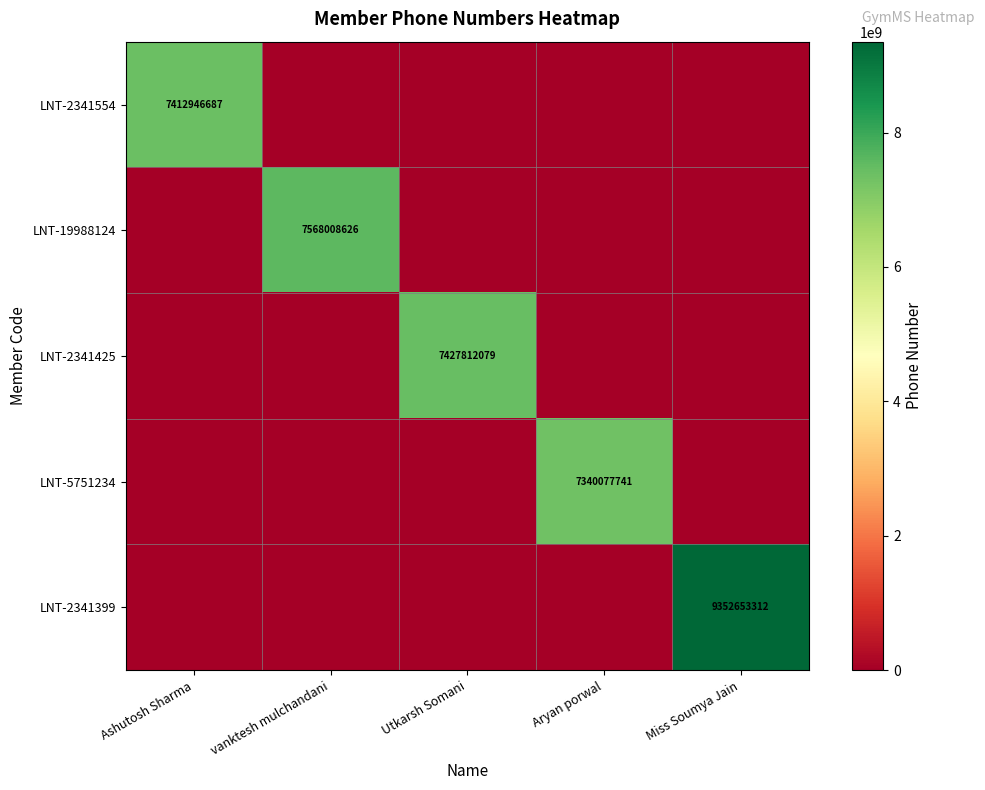

The value of LNT-2341554 at Ashutosh Sharma is 7412946687. True or false?

True